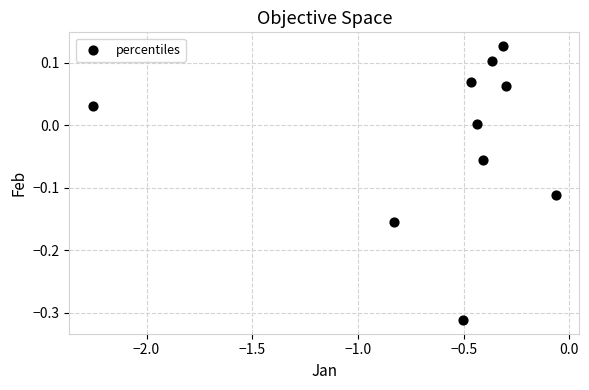

What is the average X value?

-0.6